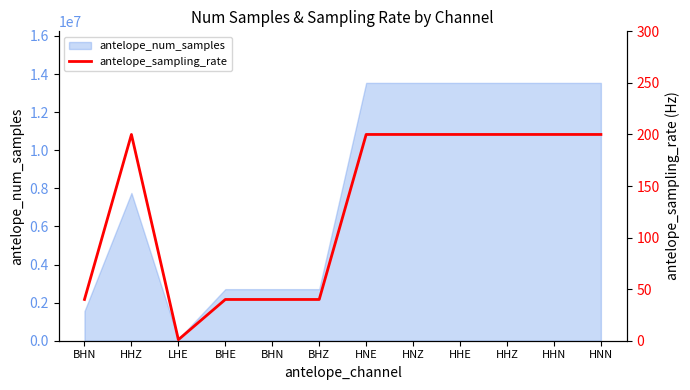

What value does the data have at HNN, to the nearest 10?

200